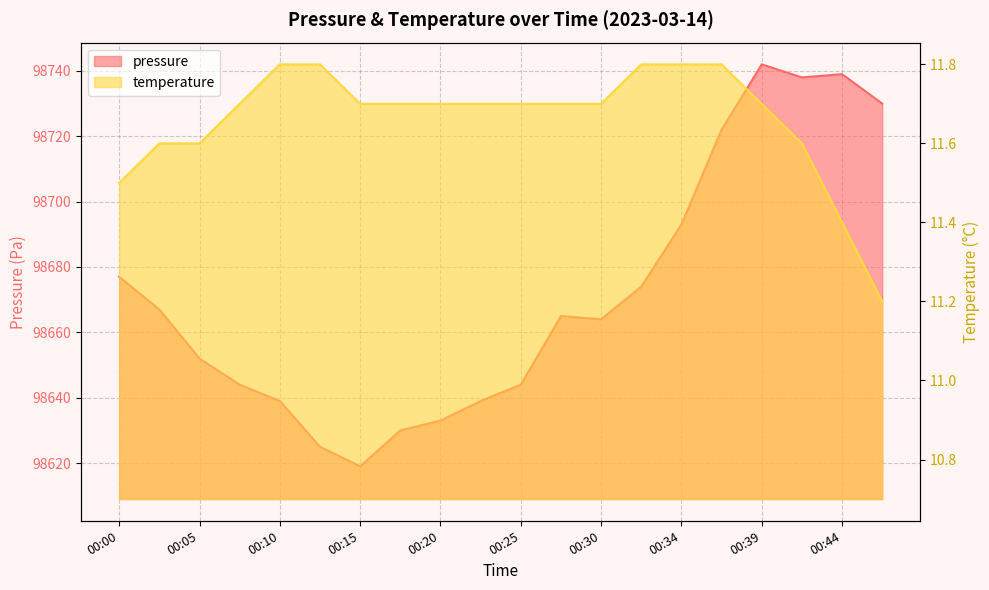

Which label corresponds to the smallest value in the chart?

00:47